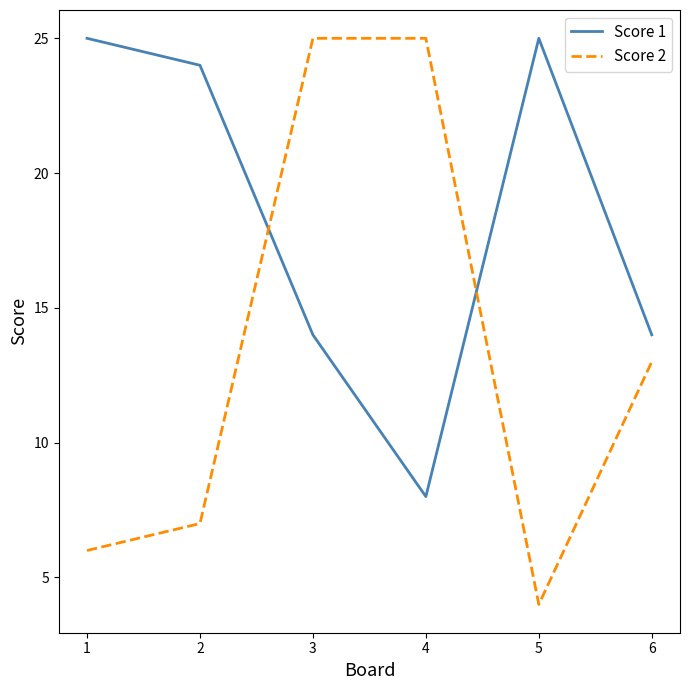

How many times do Score 1 and Score 2 cross each other?

2